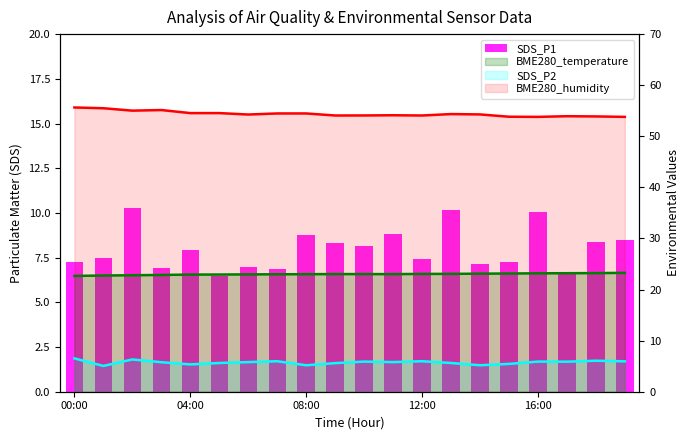

Between 15 and 7, which is larger?

15